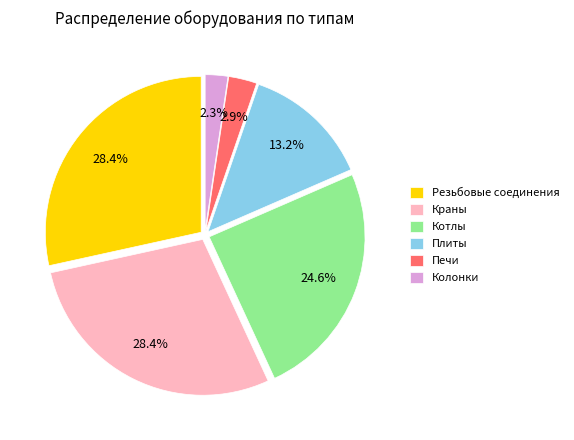

Between Колонки and Краны, which is larger?

Краны